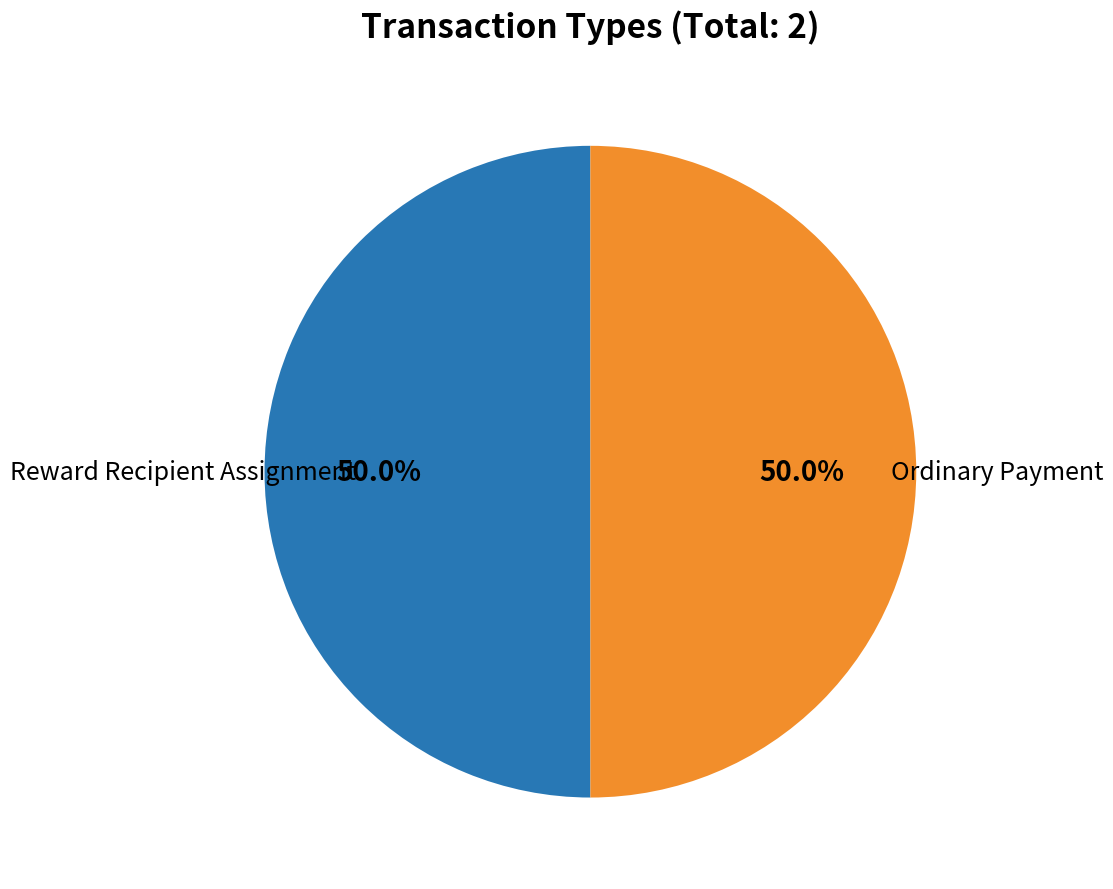

How much of the chart is everything except Ordinary Payment?

50.0%